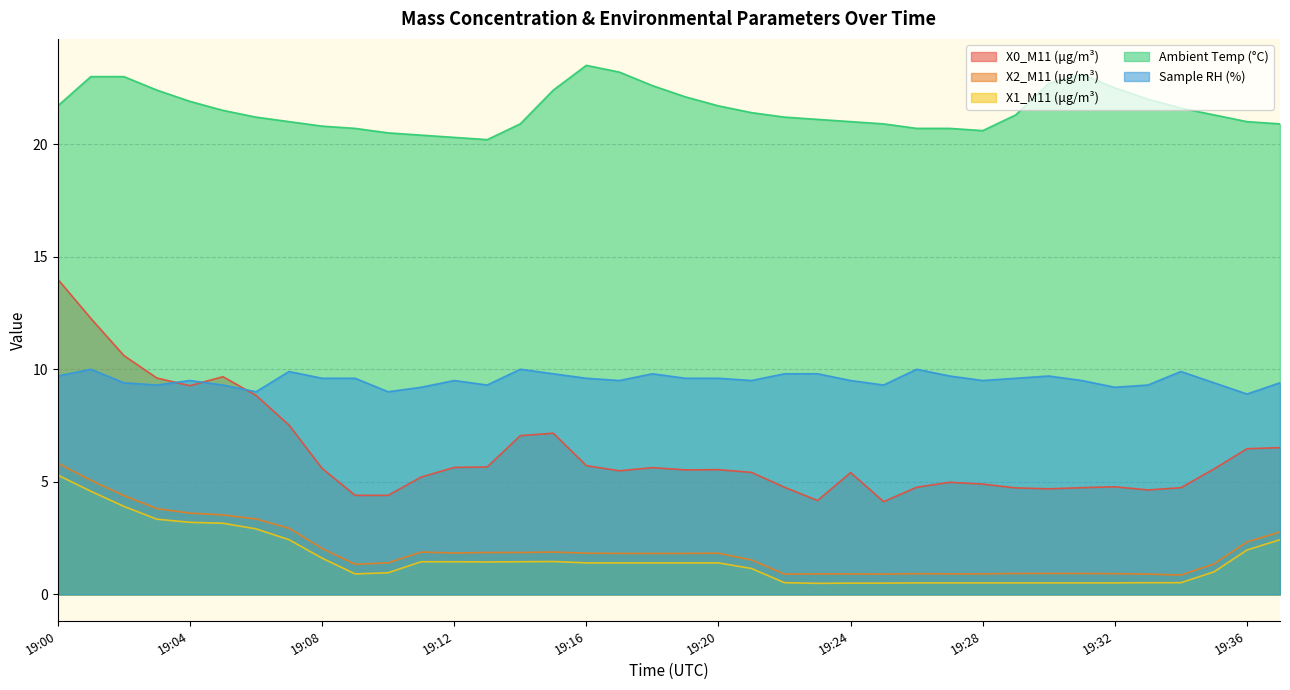

Does the chart have visible grid lines?

Yes